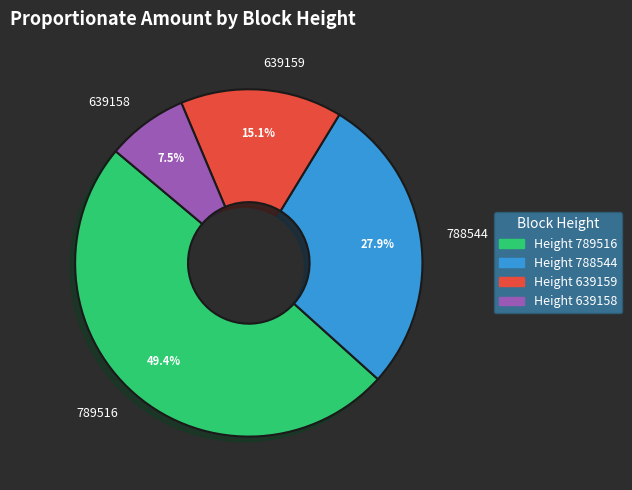

Which slice is the smallest?

639158